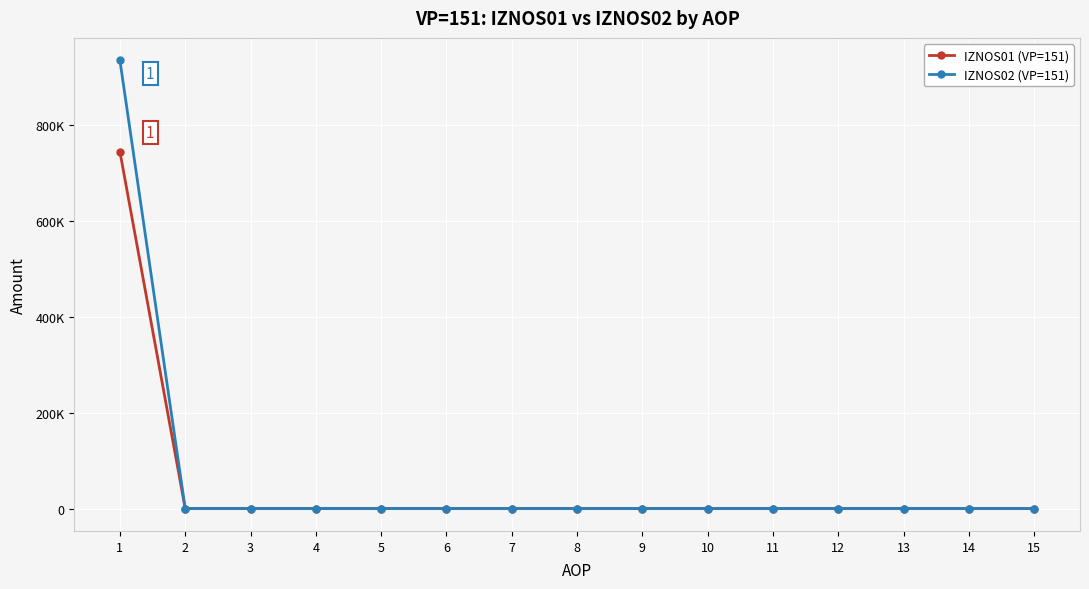

What are all the series names shown in the legend?

IZNOS01 (VP=151), IZNOS02 (VP=151)